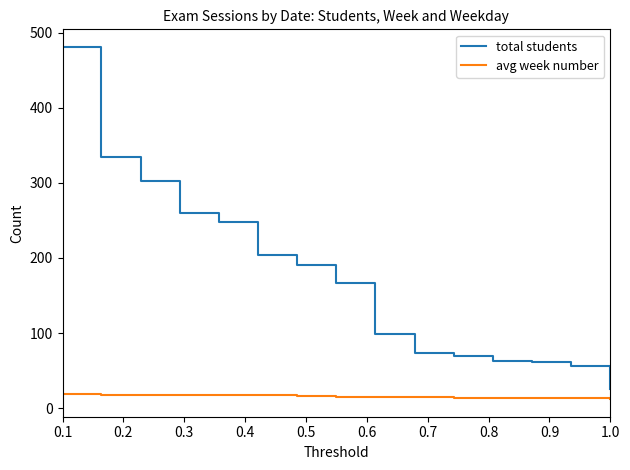

Rank the series by their maximum value, from highest to lowest.

total students, avg week number